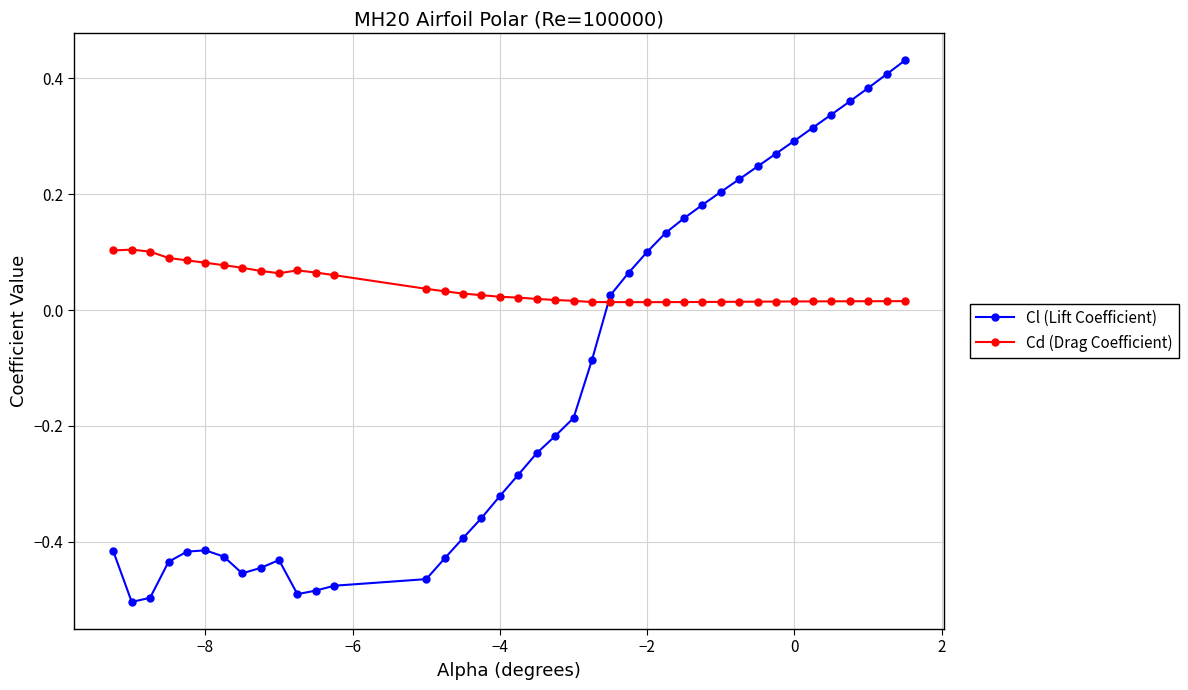

List the series in order of their peak value, lowest first.

Cd (Drag Coefficient), Cl (Lift Coefficient)